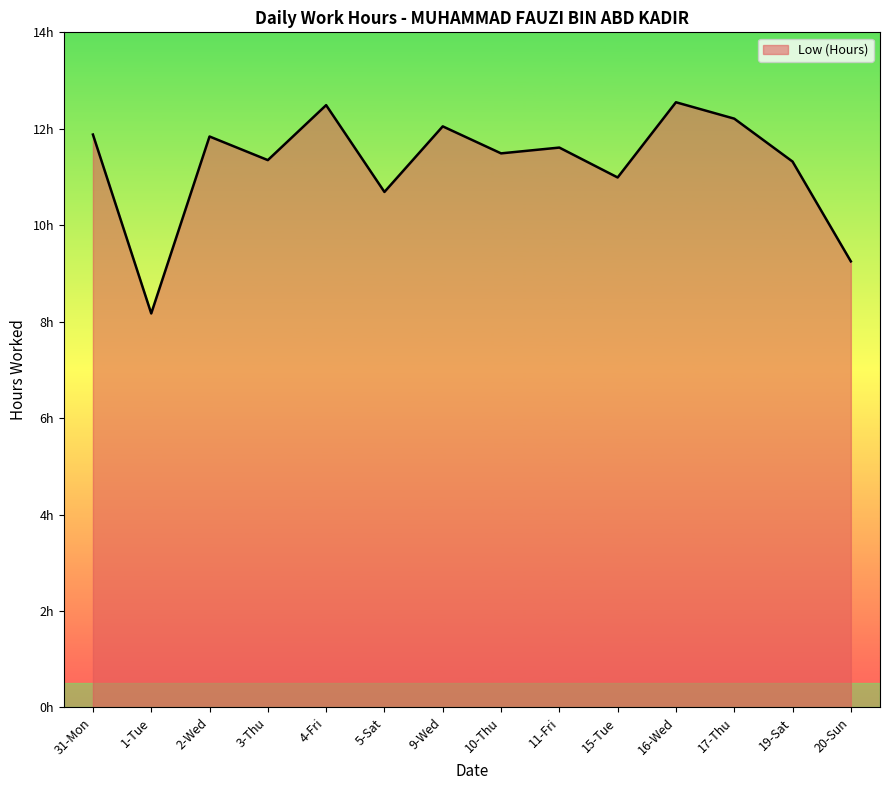

What is the change in value from 3-Thu to 10-Thu?

+0.1